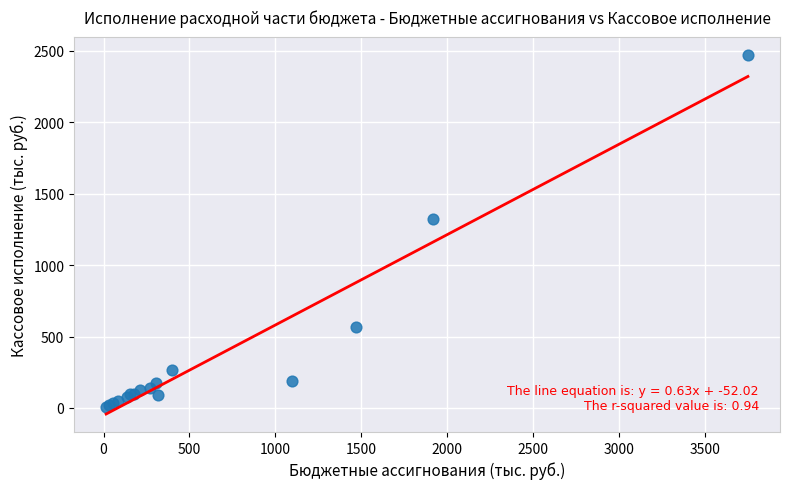

What Y value in the scatter plot is closest to 1241?

1326.8